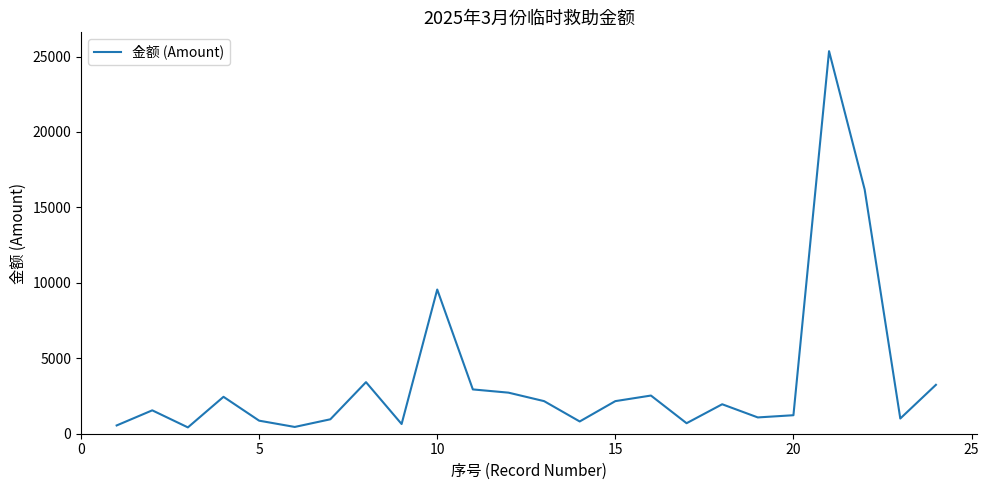

What is the difference between the maximum and minimum values?

24936